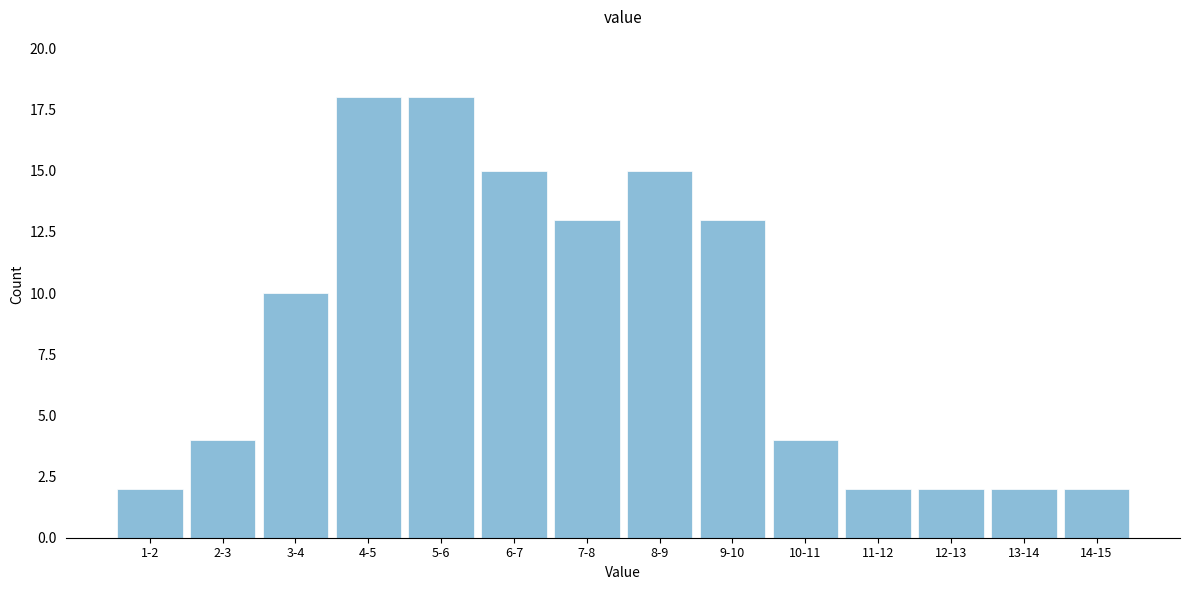

Reading right to left, list all the values displayed in this chart.

14-15=2	13-14=2	12-13=2	11-12=2	10-11=4	9-10=13	8-9=15	7-8=13	6-7=15	5-6=18	4-5=18	3-4=10	2-3=4	1-2=2